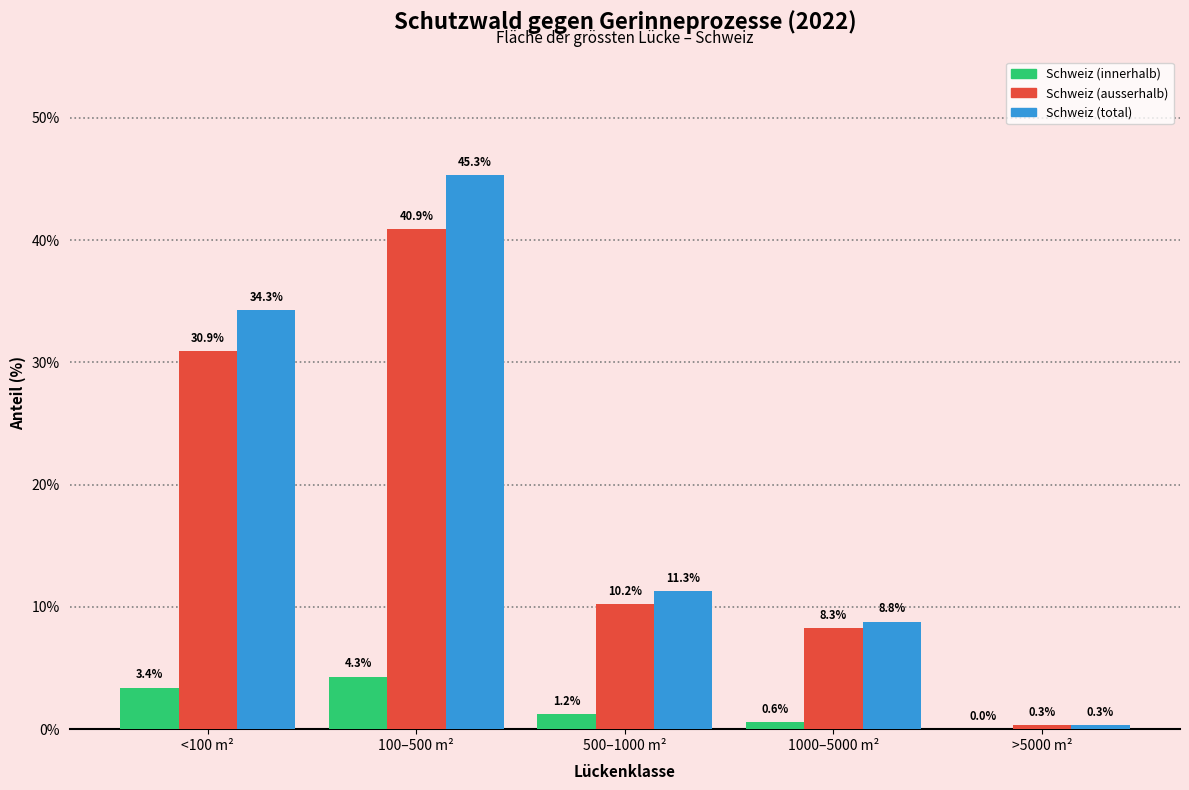

Reading left to right, list all the values displayed in this chart.

Schweiz (innerhalb): <100 m²=3.4	100–500 m²=4.3	500–1000 m²=1.2	1000–5000 m²=0.6	>5000 m²=0.0
Schweiz (ausserhalb): <100 m²=30.9	100–500 m²=40.9	500–1000 m²=10.2	1000–5000 m²=8.3	>5000 m²=0.3
Schweiz (total): <100 m²=34.3	100–500 m²=45.3	500–1000 m²=11.3	1000–5000 m²=8.8	>5000 m²=0.3